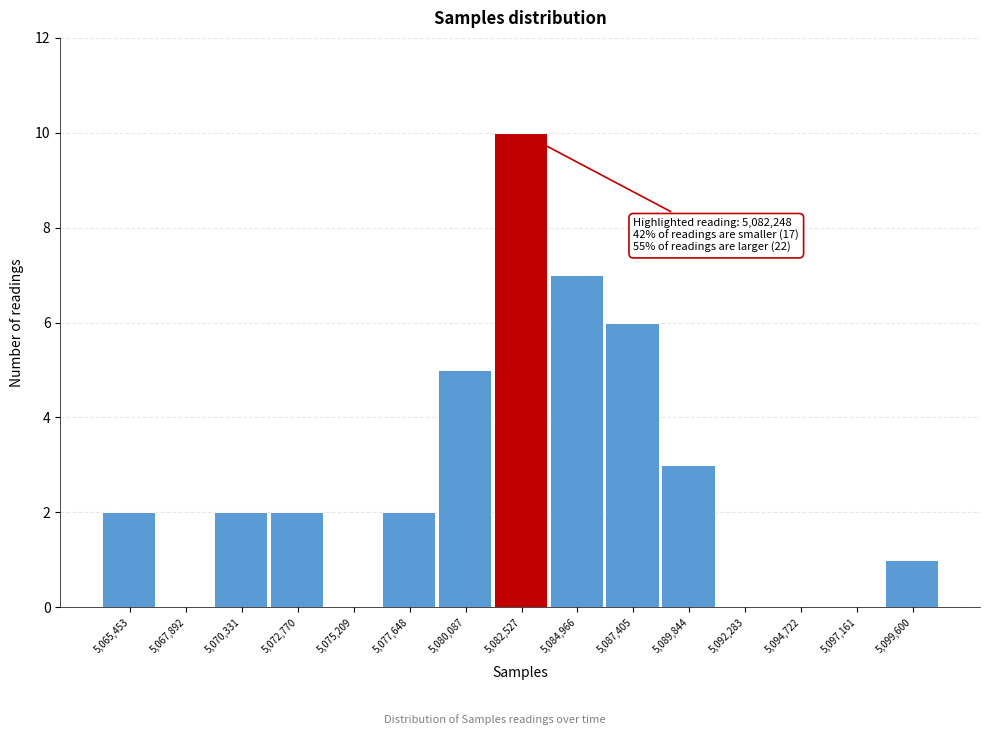

Which range on the x-axis has the tallest bar?

5081500 to 5083500